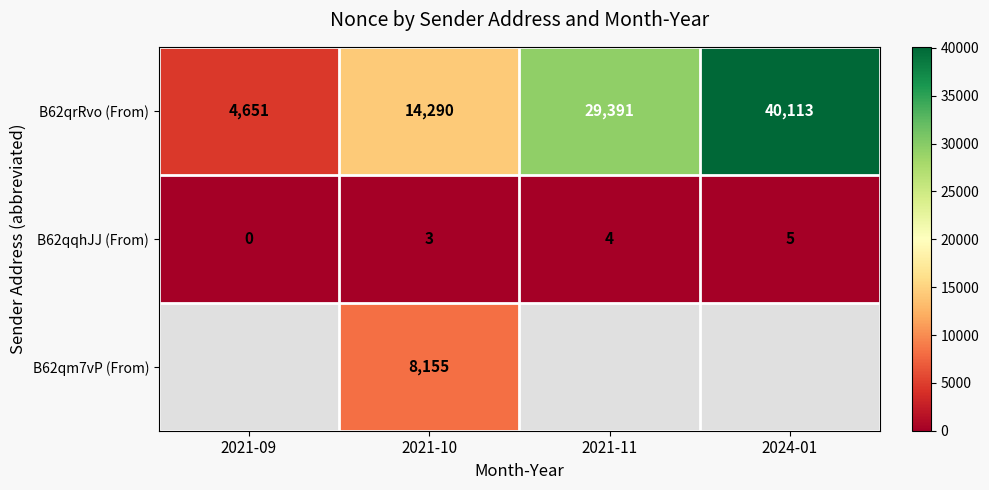

The B62qqhJJ (From) series shows 1 at 2021-10. True or false?

False